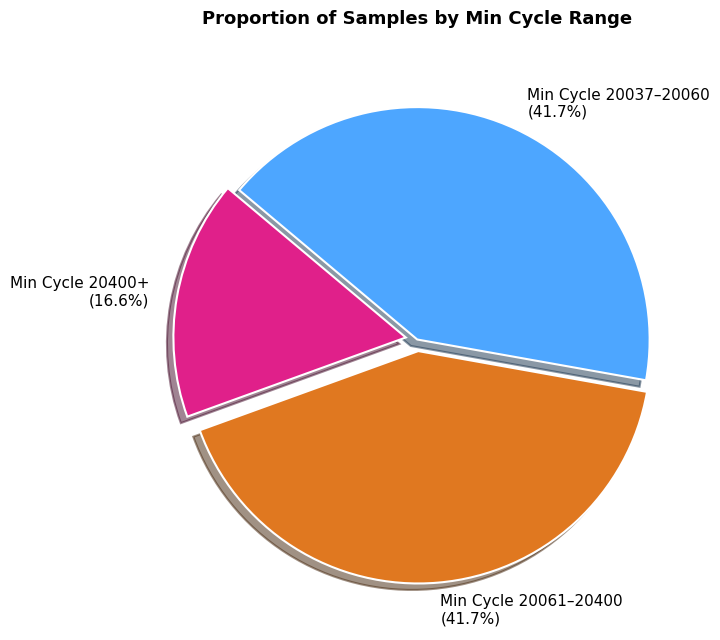

Which slice is the smallest?

Min Cycle 20400+